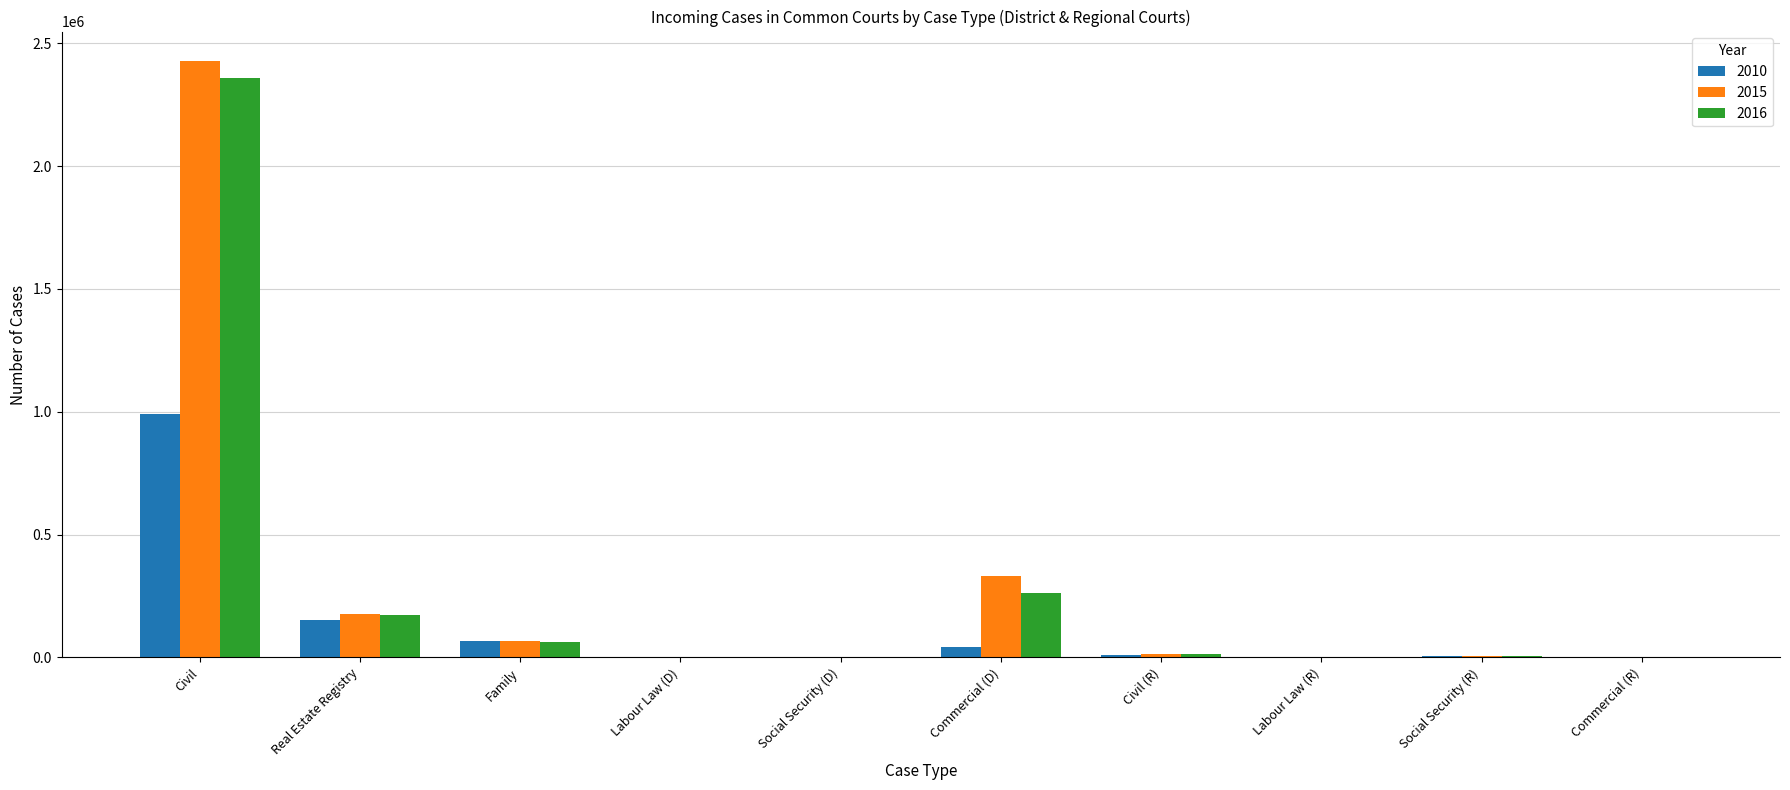

Which label corresponds to the largest value in the chart?

Civil